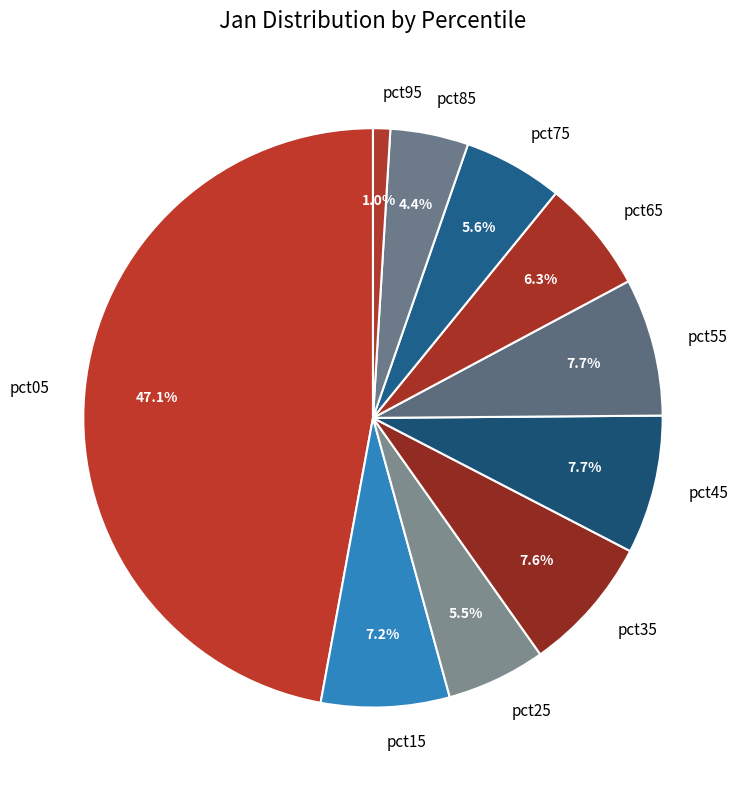

Is there any slice that represents more than half of the pie?

No